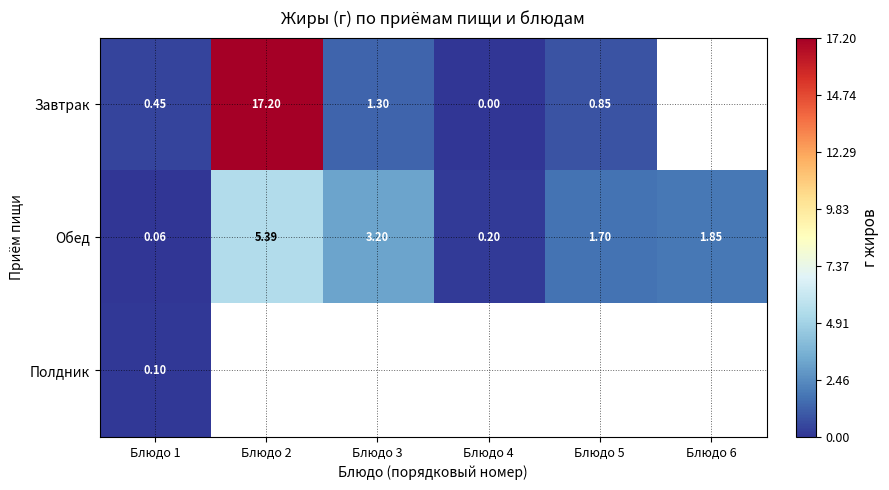

Which series has the largest range (max minus min)?

Завтрак